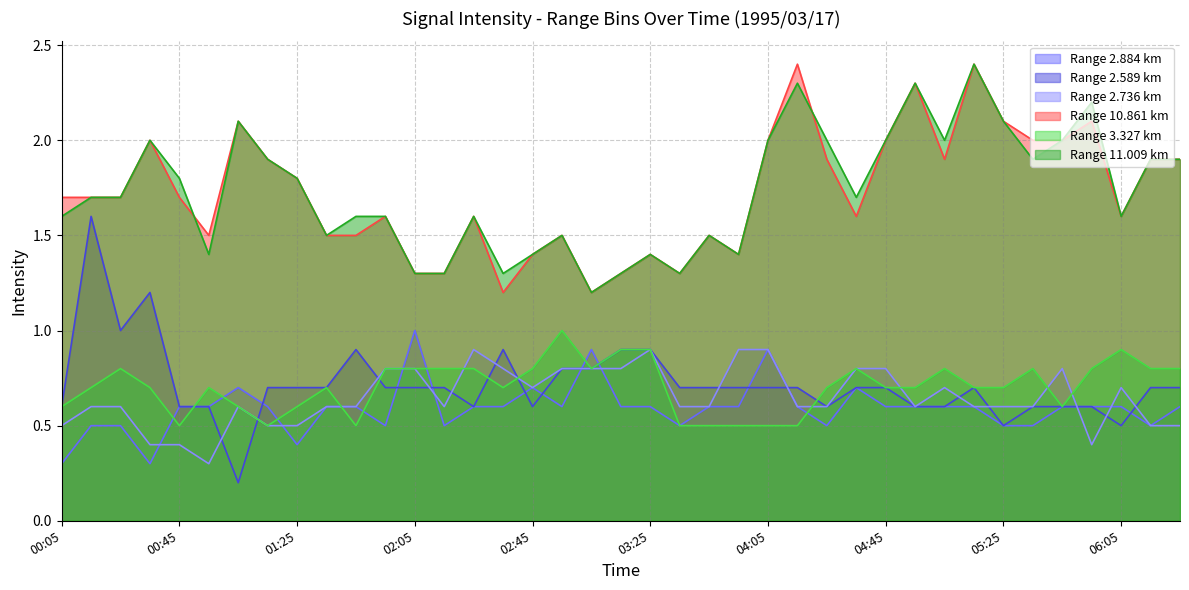

In 2.589, how many points are higher than both neighbors (excluding endpoints)?

5